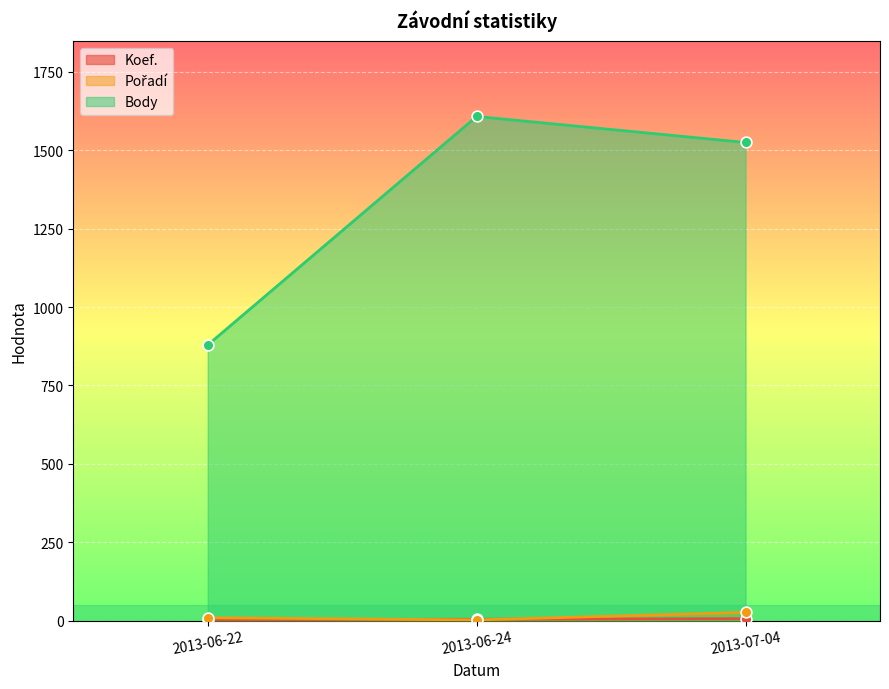

At how many categories does at least one series exceed 645?

3